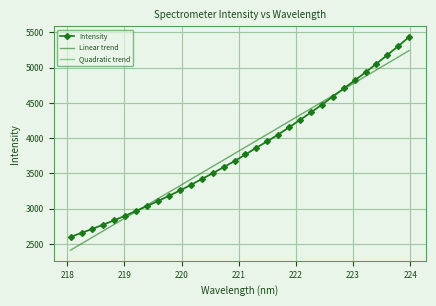

What is the minimum value for Linear trend?

2411.8